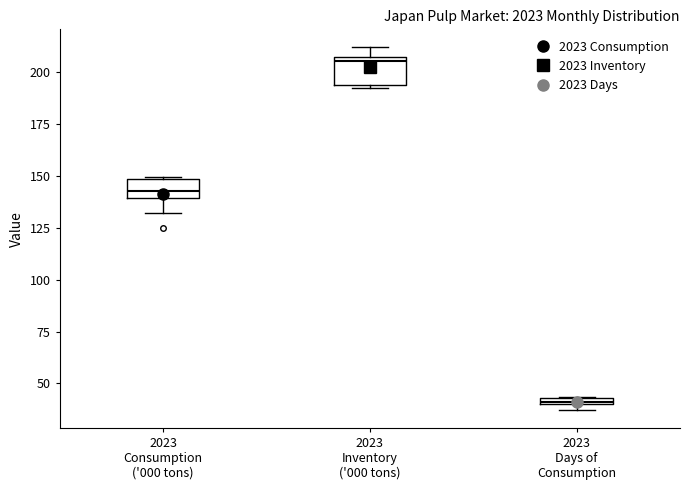

Where is the lower edge of the box for 2023 Inventory ('000 tons) on the y-axis? The values are not printed on the chart, so give them approximately, as read against the axis.

195